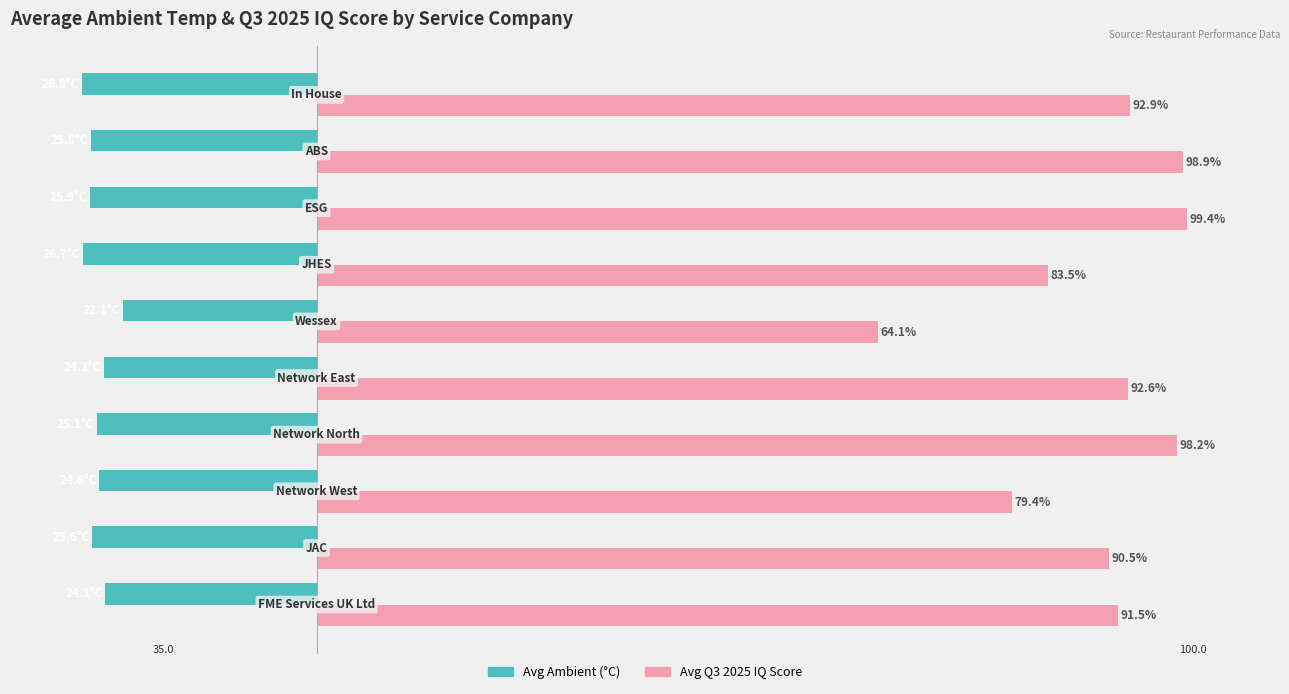

Which series has the largest total across all categories?

Avg Q3 2025 IQ Score